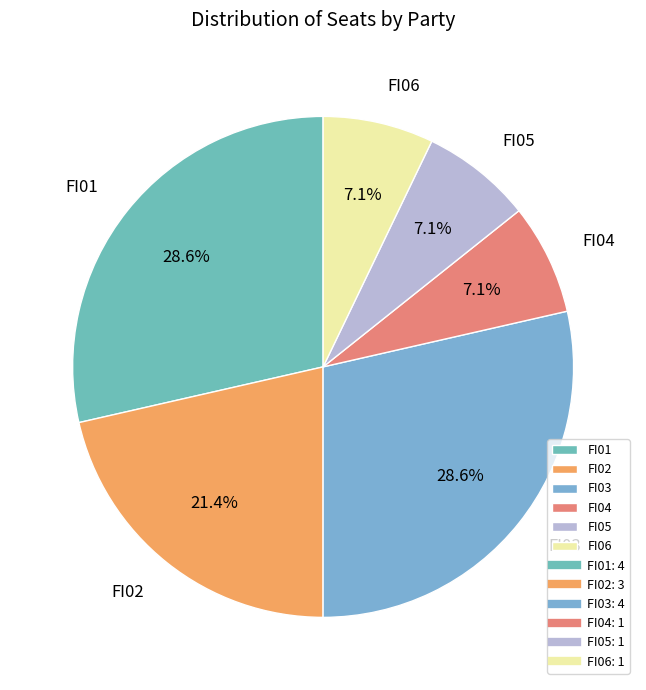

To the nearest percent, what percentage of the pie is FI05?

7%